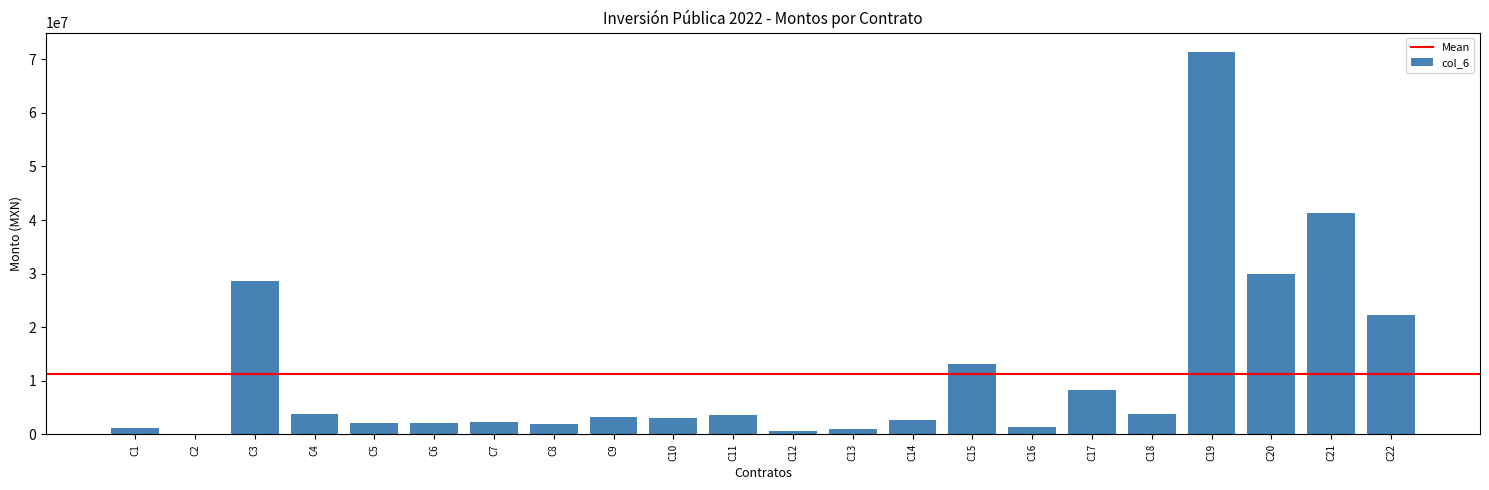

What is the sum of all values?

248534266.1